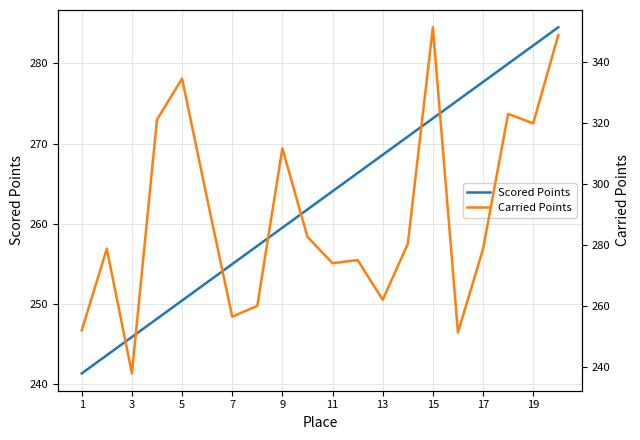

What is the minimum value shown in the chart?

237.9